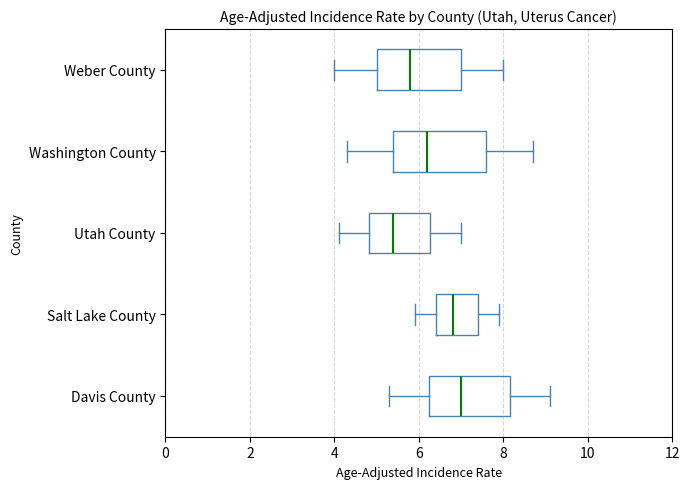

Reading bottom to top, transcribe this box plot: for each box, give where its median line is, the range the box spans, and where its two whiskers end, as read against the x-axis. The values are not printed on the chart, so give them approximately, as read against the axis.

Davis County: median 7.0, box 6.2 to 8.2, whiskers 5.4 to 9.2
Salt Lake County: median 6.8, box 6.4 to 7.4, whiskers 6.0 to 8.0
Utah County: median 5.4, box 4.8 to 6.2, whiskers 4.2 to 7.0
Washington County: median 6.2, box 5.4 to 7.6, whiskers 4.4 to 8.8
Weber County: median 5.8, box 5.0 to 7.0, whiskers 4.0 to 8.0